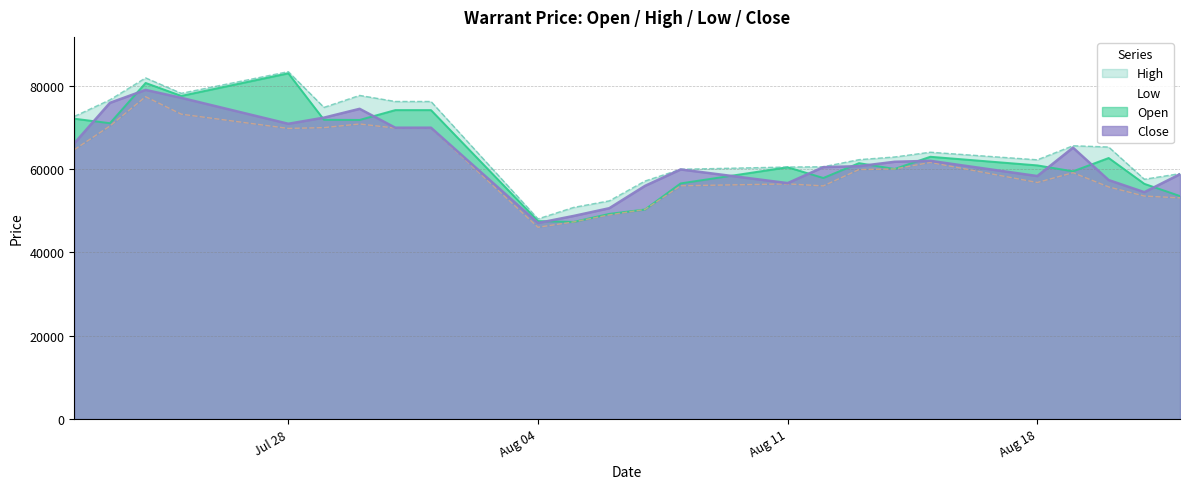

What is the highest value of the Open series?

82955